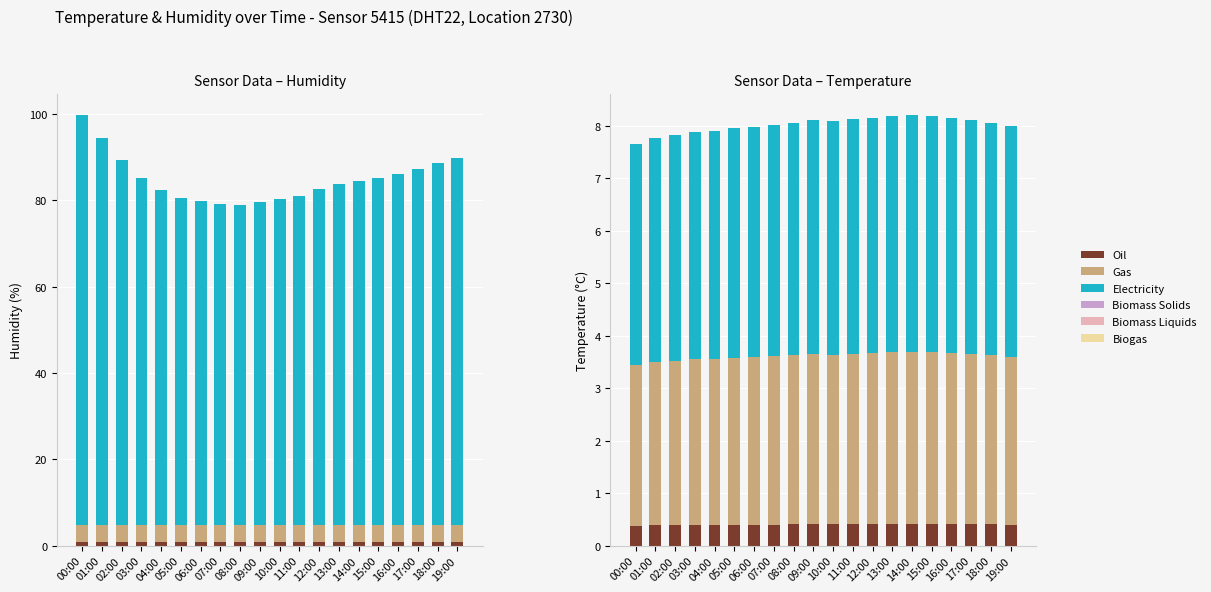

Where is Electricity nearest to the value 4?

00:00